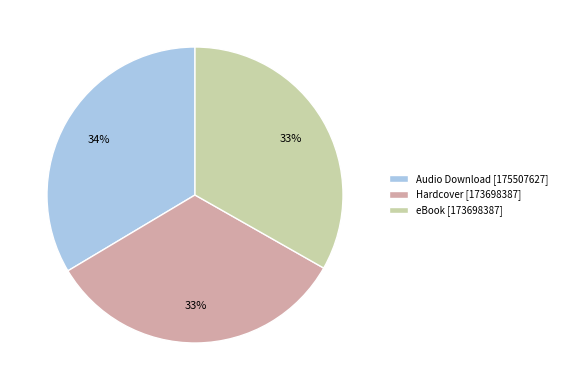

To the nearest percent, what portion does eBook represent?

33%